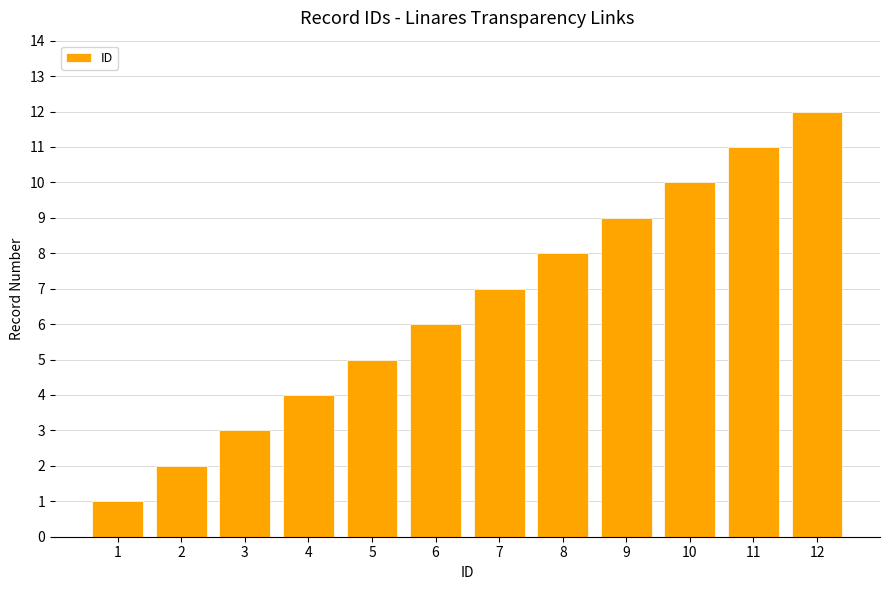

How many data points does each series have?

12